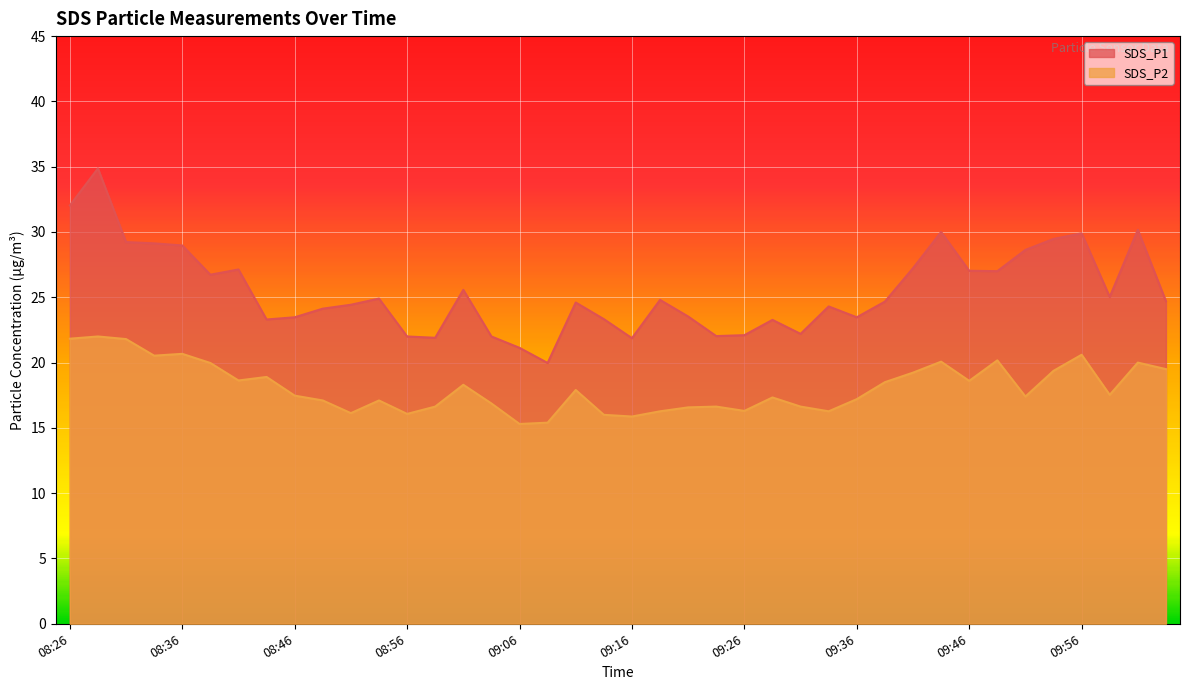

Which series changed the most between 08:26 and 08:53?

SDS_P1